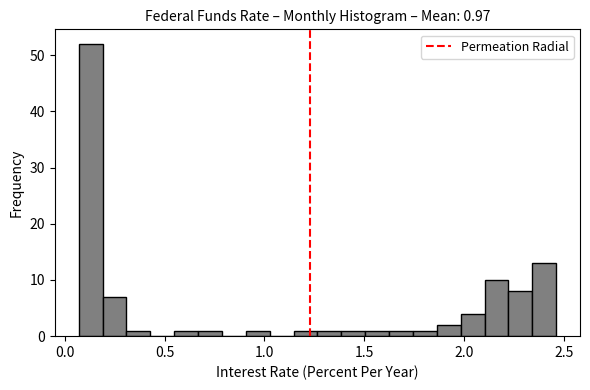

Read against the x-axis, roughly where is the centre of the tallest bar?

0.15